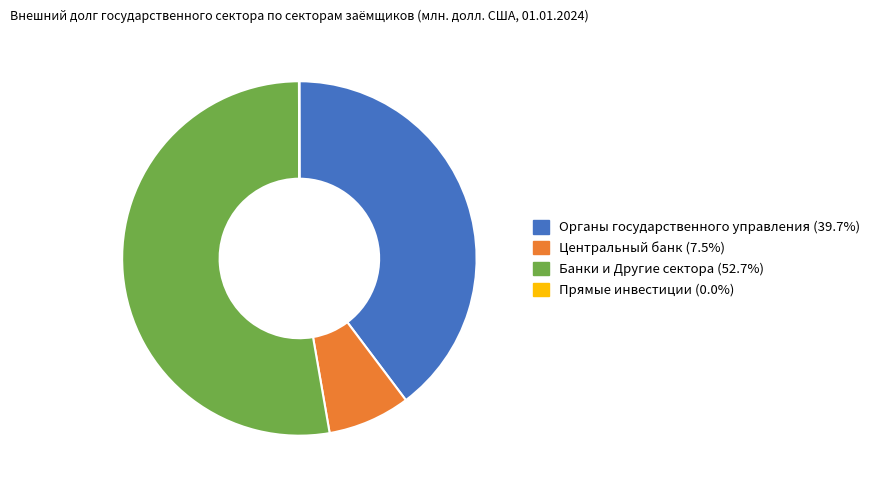

Which category has the biggest portion of the pie?

Банки и Другие сектора